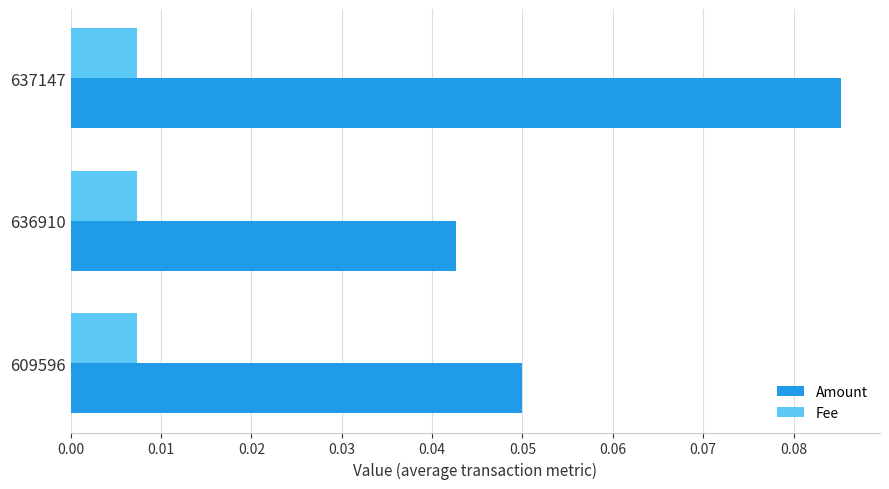

At how many categories does at least one series exceed 0?

3